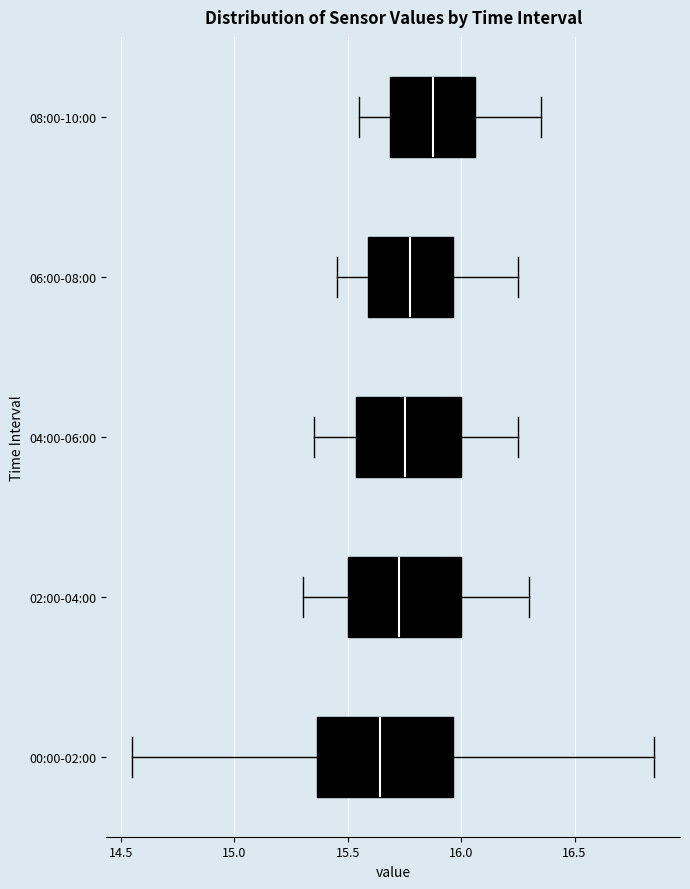

Comparing the boxes themselves (not the whiskers), which one is the widest?

00:00-02:00